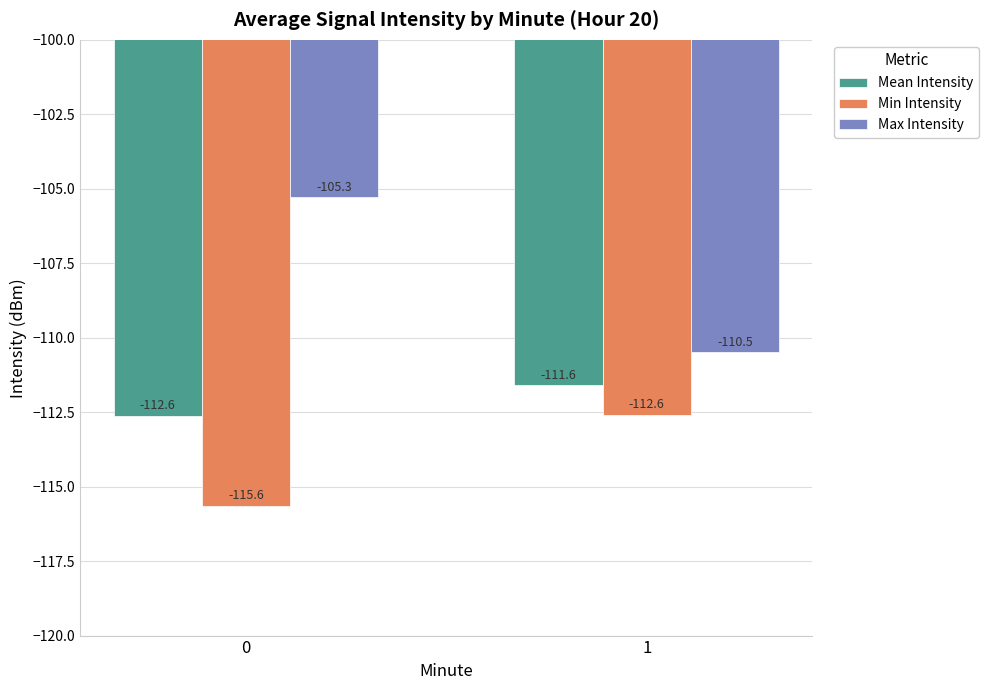

Rank the series by their average value, from lowest to highest.

Min Intensity, Mean Intensity, Max Intensity